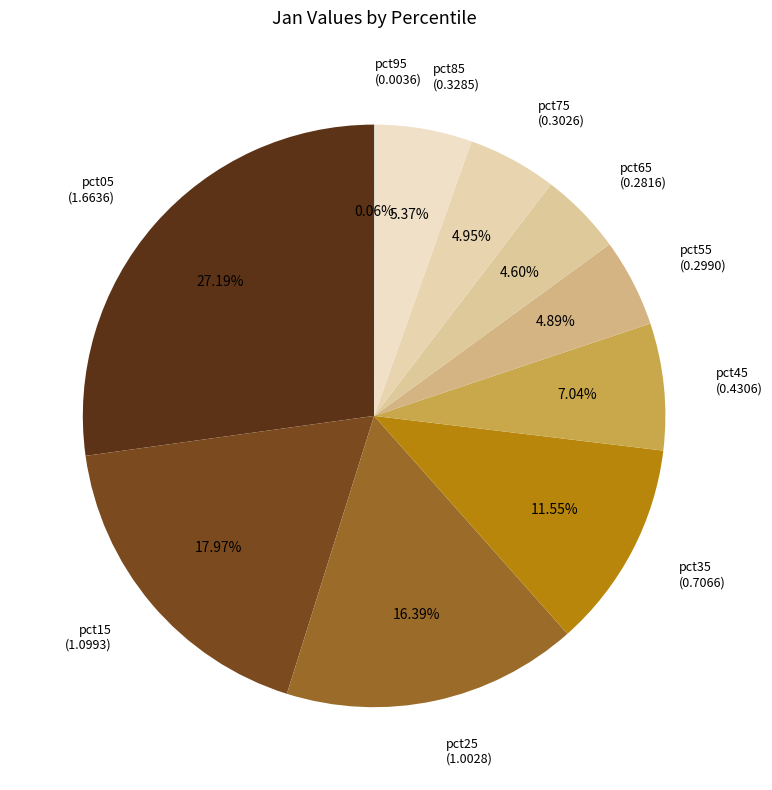

The pct05 slice represents 16% of the pie. True or false?

False